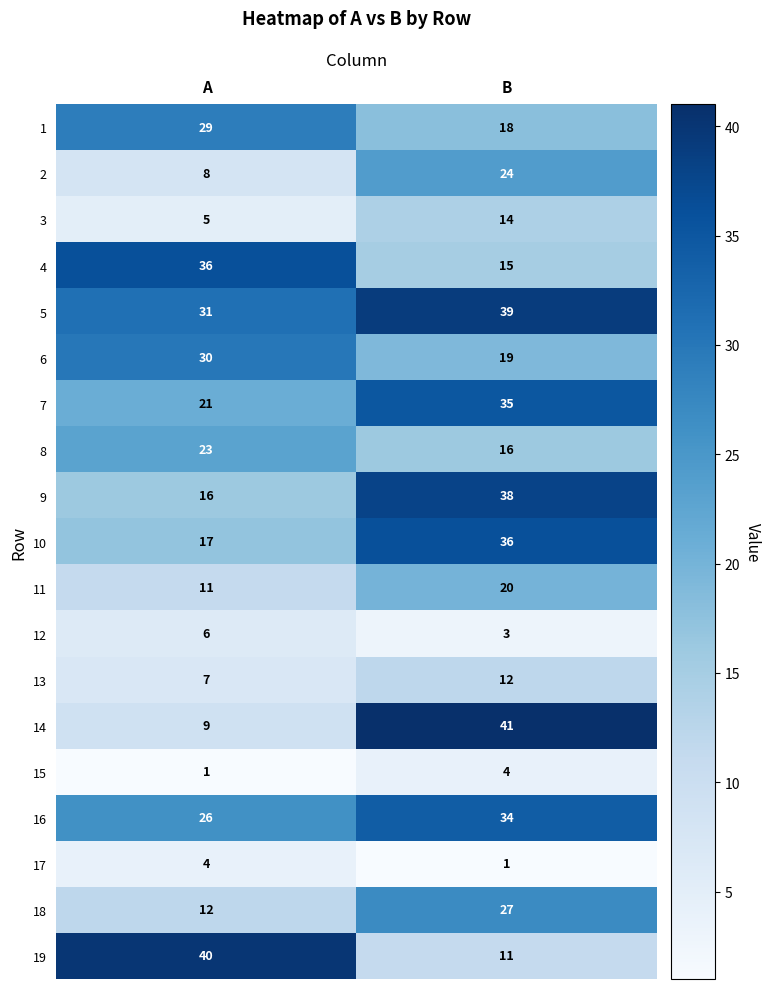

Rank the series at B from lowest to highest value.

17, 12, 15, 19, 13, 3, 4, 8, 1, 6, 11, 2, 18, 16, 7, 10, 9, 5, 14